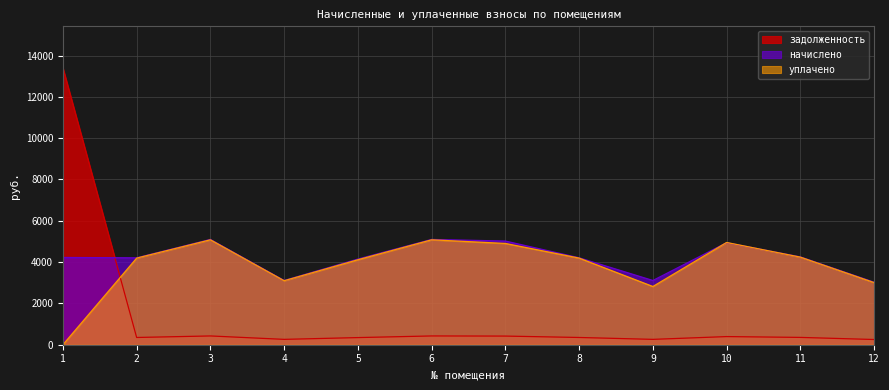

Reading right to left, extract all data points from this chart.

начислено: 3026.6	4250.9	4940.4	3110.4	4208.5	5019.8	5097.6	4147.2	3110.4	5097.6	4207.7	4225.0
уплачено: 3007.8	4240.3	4950.0	2819.8	4193.9	4903.3	5079.9	4114.0	3098.0	5079.9	4193.1	0.0
задолженность: 252.2	354.2	394.0	259.2	350.7	418.3	424.8	345.6	259.2	424.8	350.6	13404.6